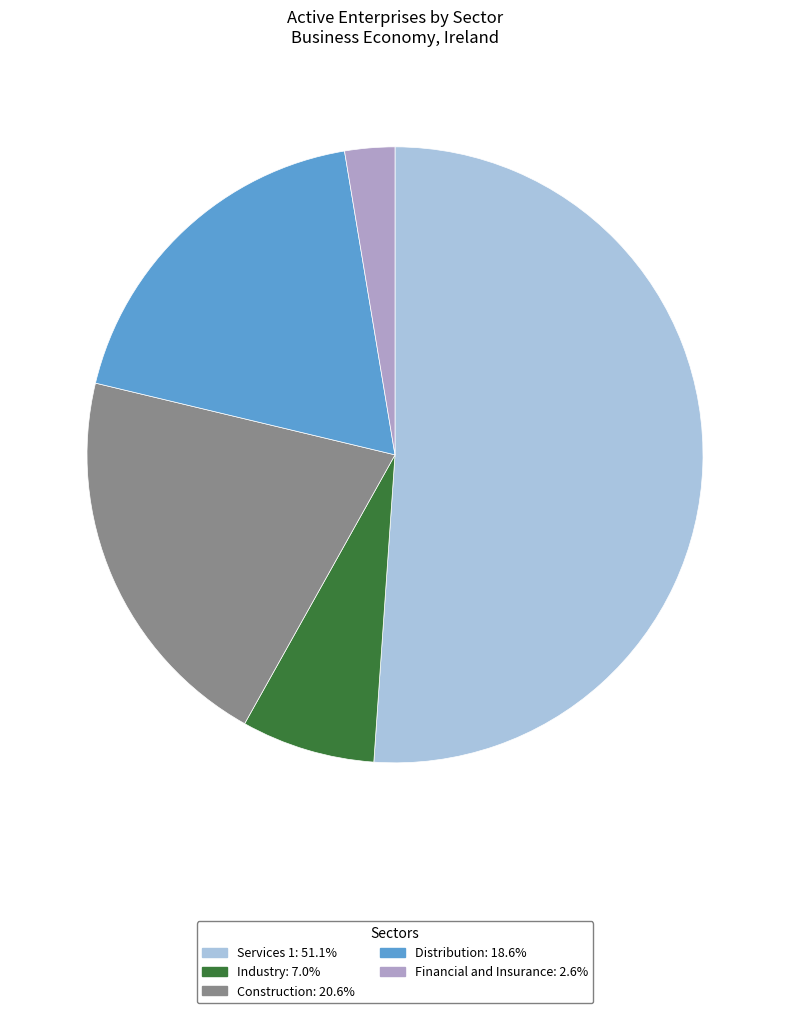

The Distribution slice represents 11% of the pie. True or false?

False